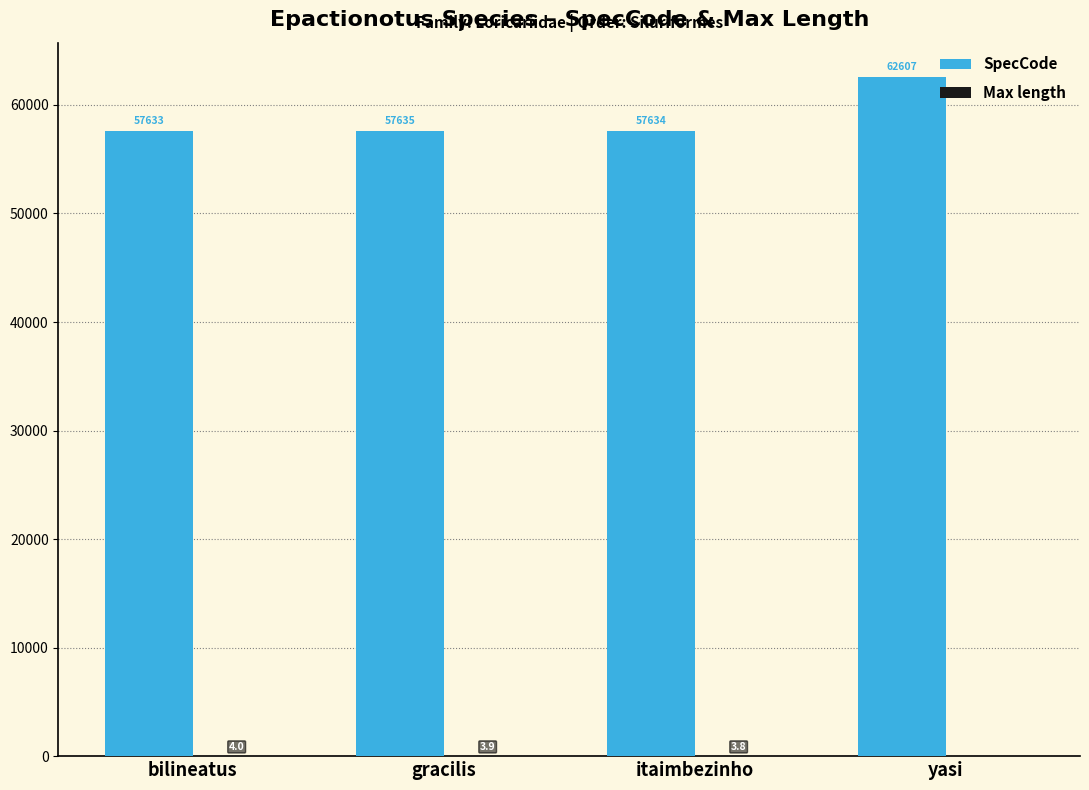

What is the sum of all SpecCode values?

235509.0